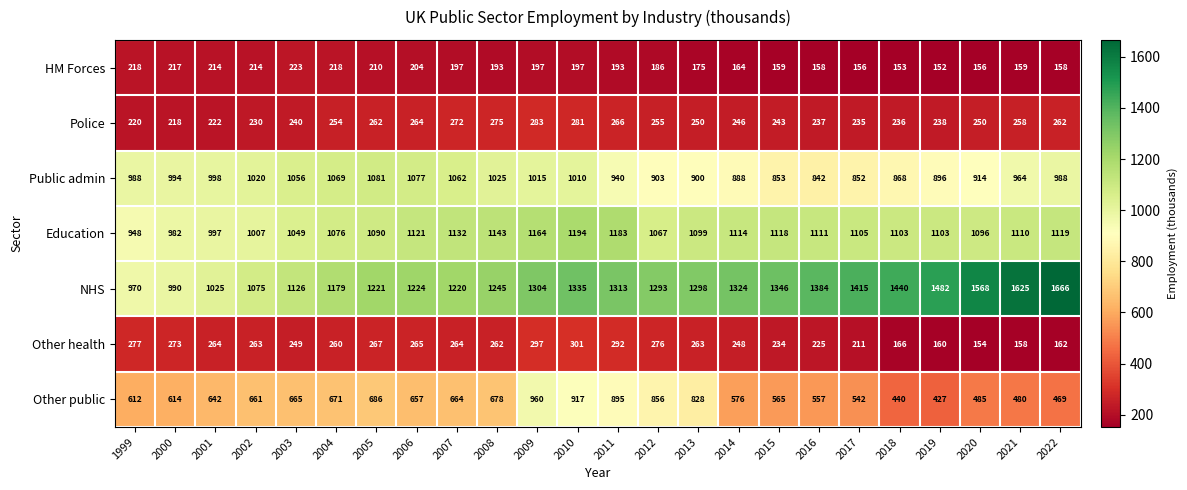

What is the spread (max minus min) of values at 2005?

1011